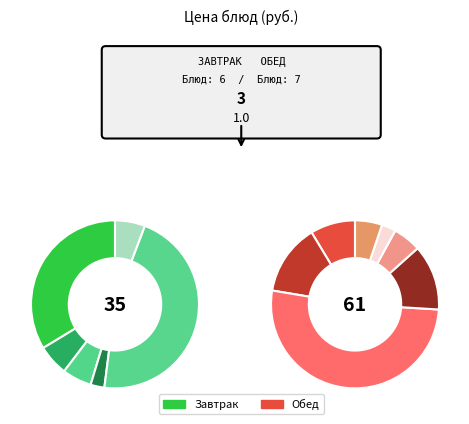

To the nearest percent, what is the combined percentage of батон (обед) and Чай с лимоном и сахаром?

6%